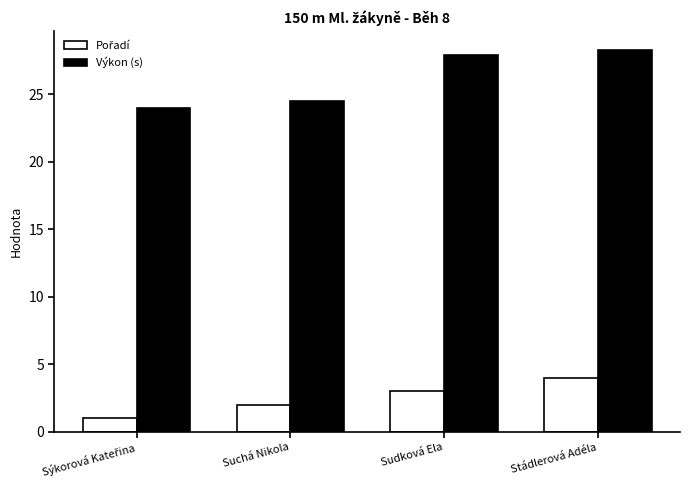

Does the chart contain any negative values?

No